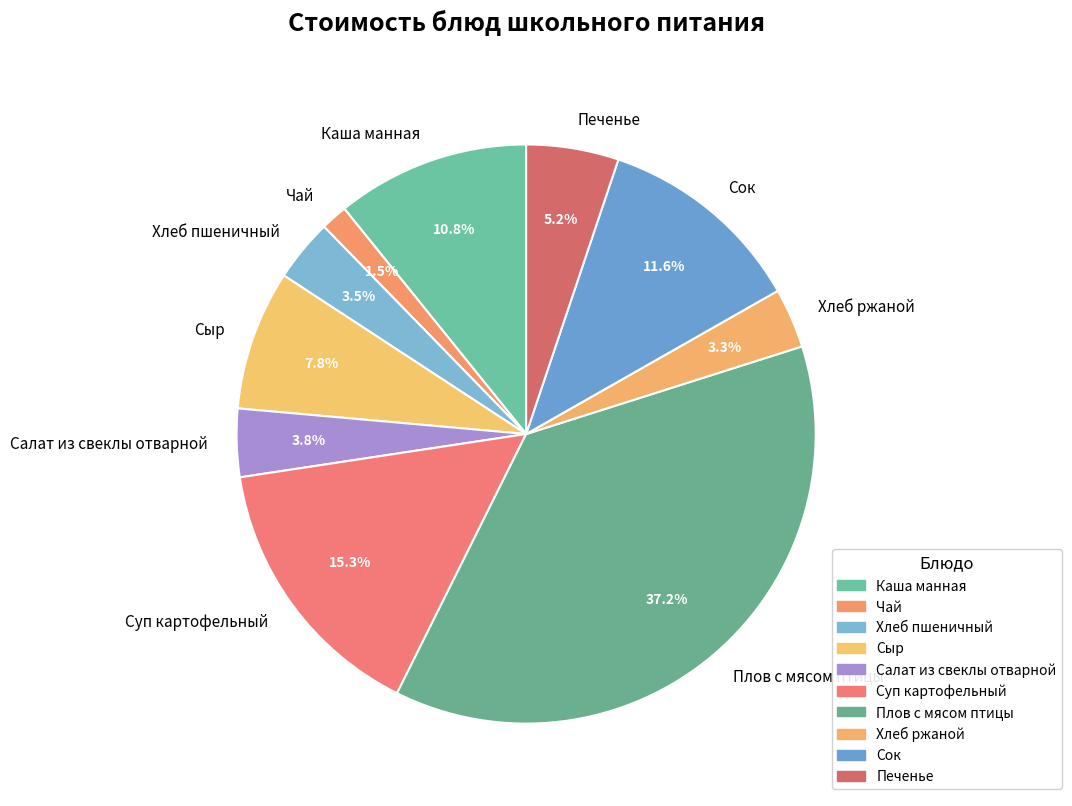

How many segments does this pie chart have?

10